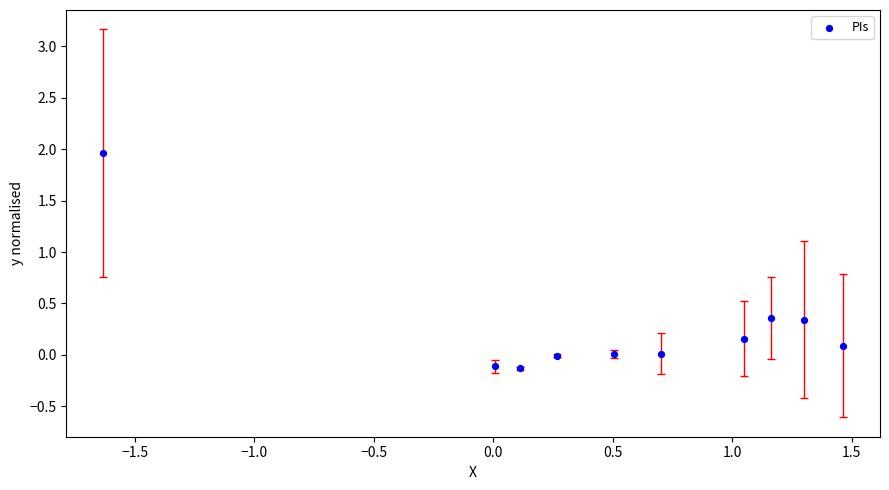

What is the range of Y values (max minus min)?

2.1